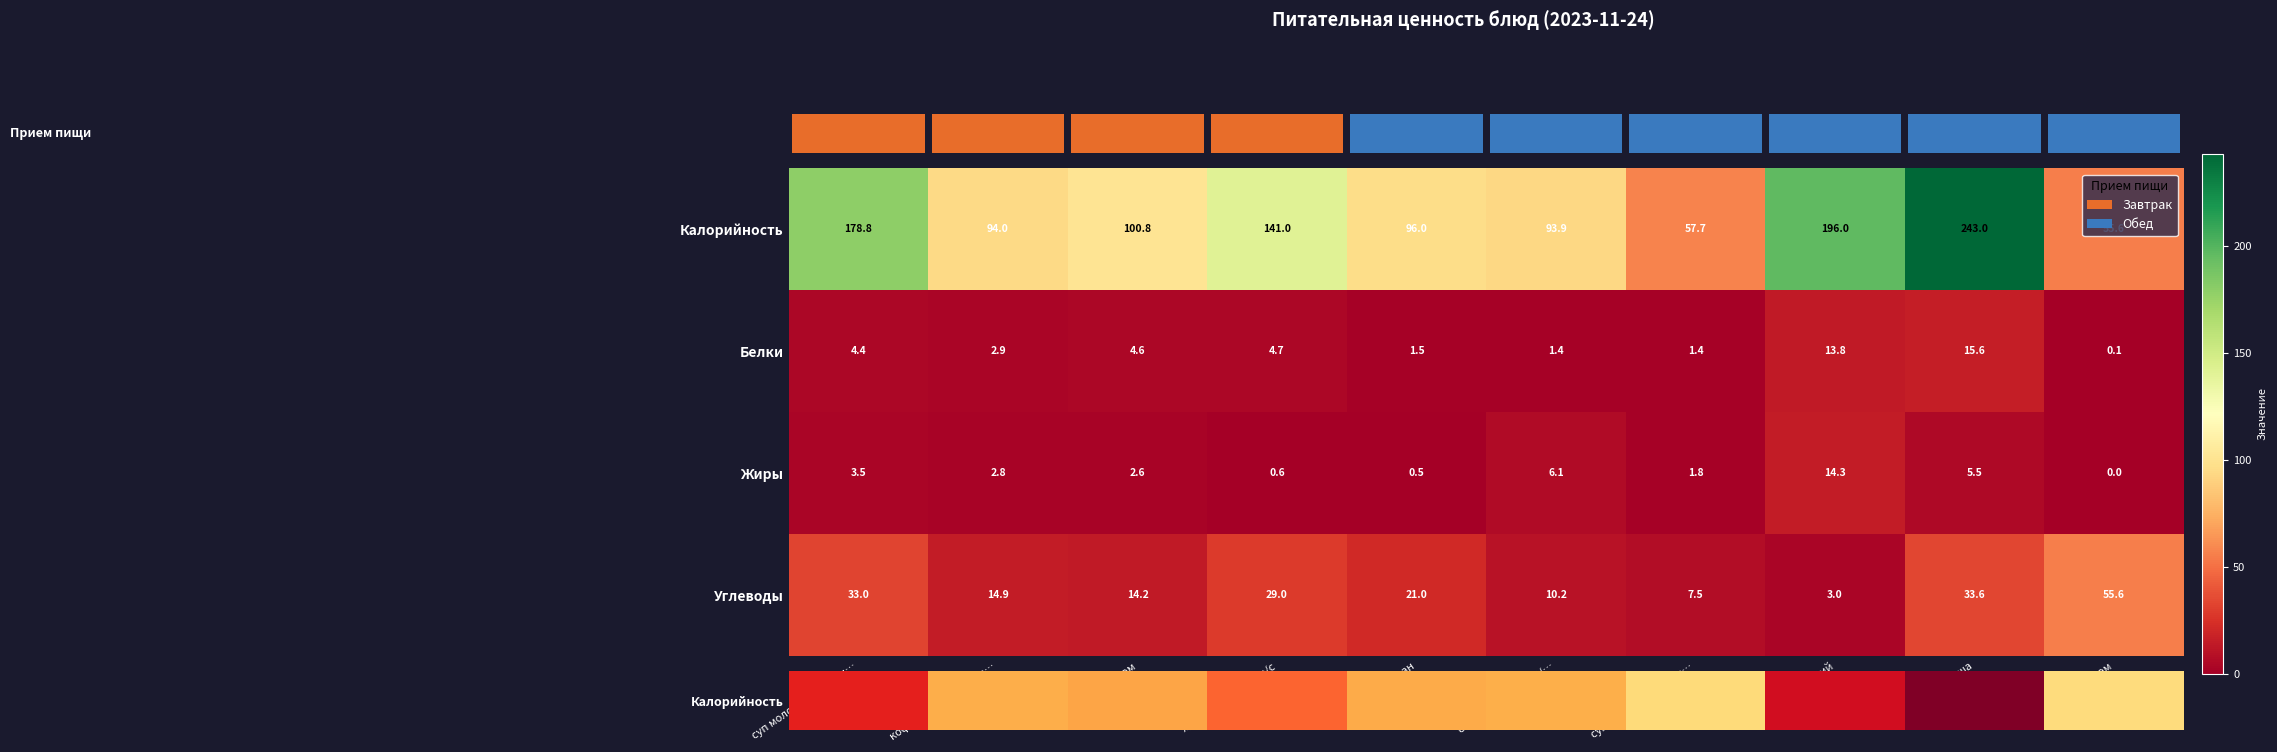

How many data points in Белки are less than 4?

5